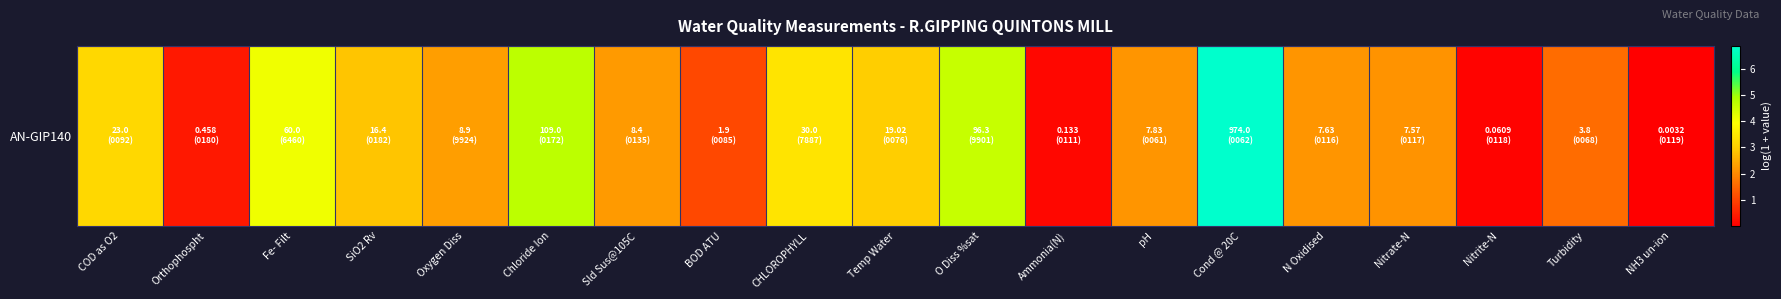

Between Sld Sus@105C and Chloride Ion, which is larger?

Chloride Ion